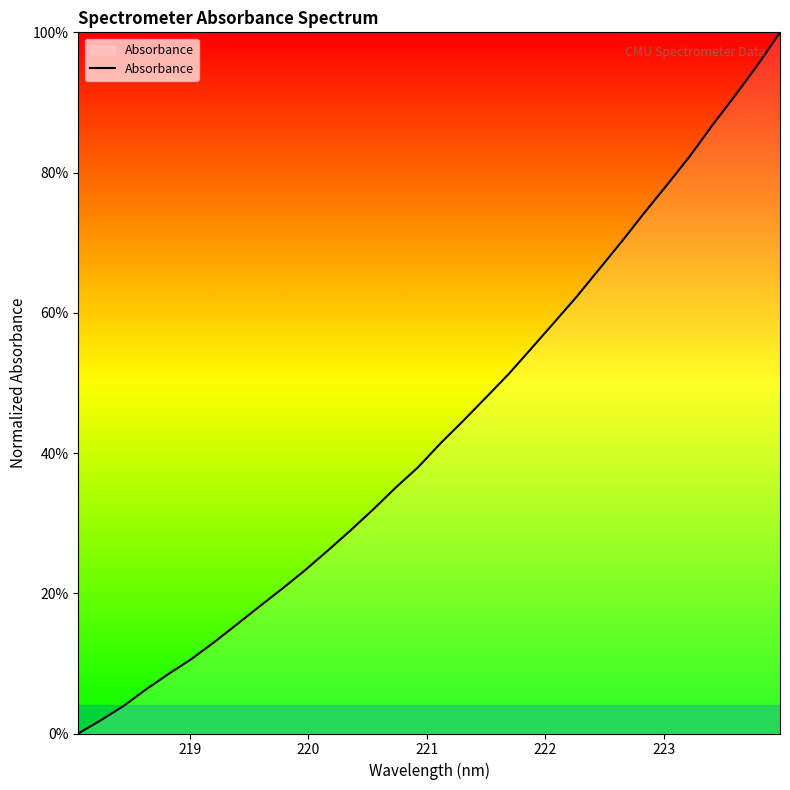

Is this an area chart (filled region under the line)?

Yes